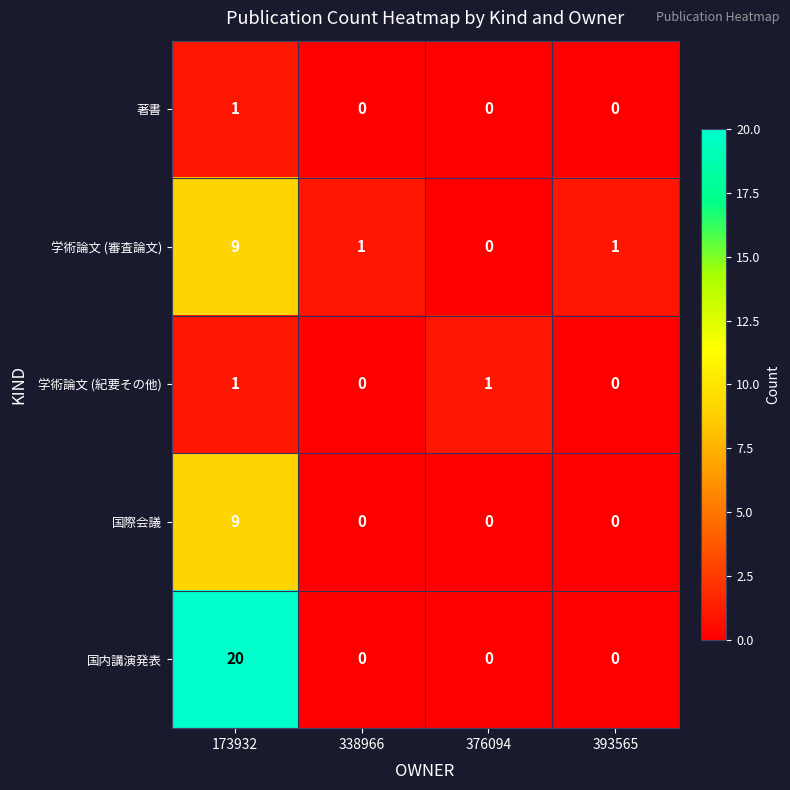

Reading left to right, transcribe all the data shown in this chart.

著書: 1	0	0	0
学術論文 (審査論文): 9	1	0	1
学術論文 (紀要その他): 1	0	1	0
国際会議: 9	0	0	0
国内講演発表: 20	0	0	0